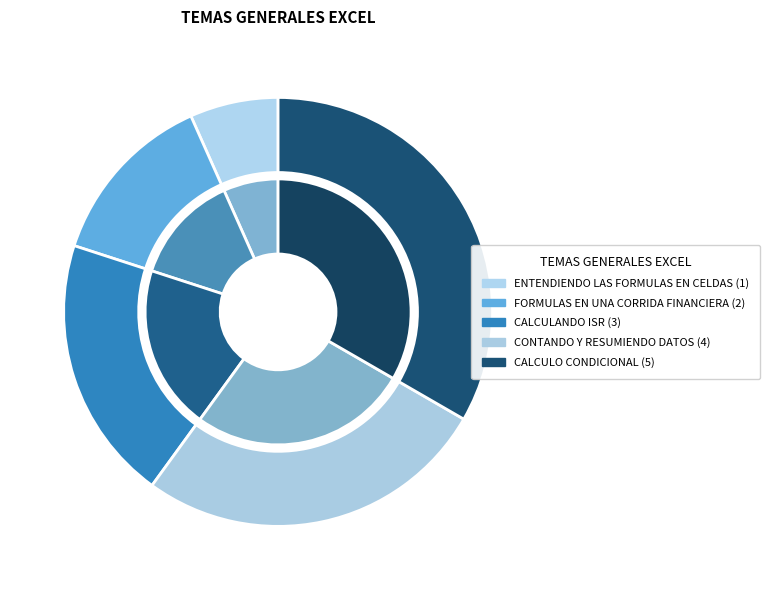

Rank the categories by value from highest to lowest.

CALCULO CONDICIONAL, CONTANDO Y RESUMIENDO DATOS, CALCULANDO ISR, FORMULAS EN UNA CORRIDA FINANCIERA, ENTENDIENDO LAS FORMULAS EN CELDAS